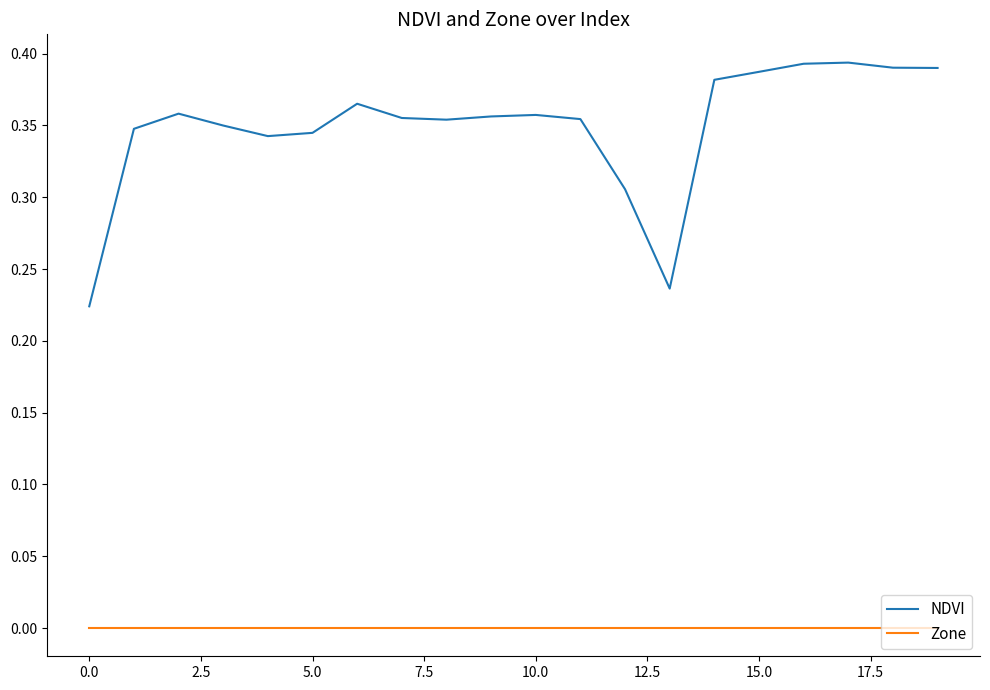

Rank the series by their maximum value, from lowest to highest.

Zone, NDVI